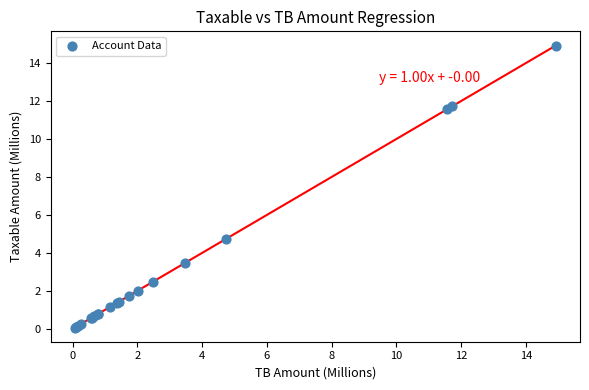

What Y value in the scatter plot is closest to 7?

4.7